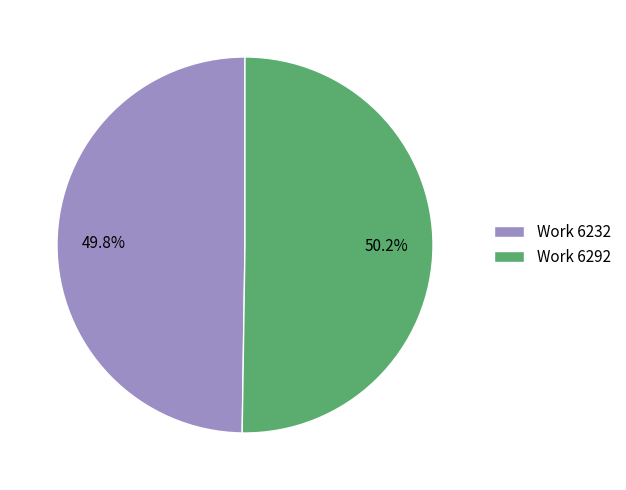

How much of the chart is everything except Work 6232?

50.2%